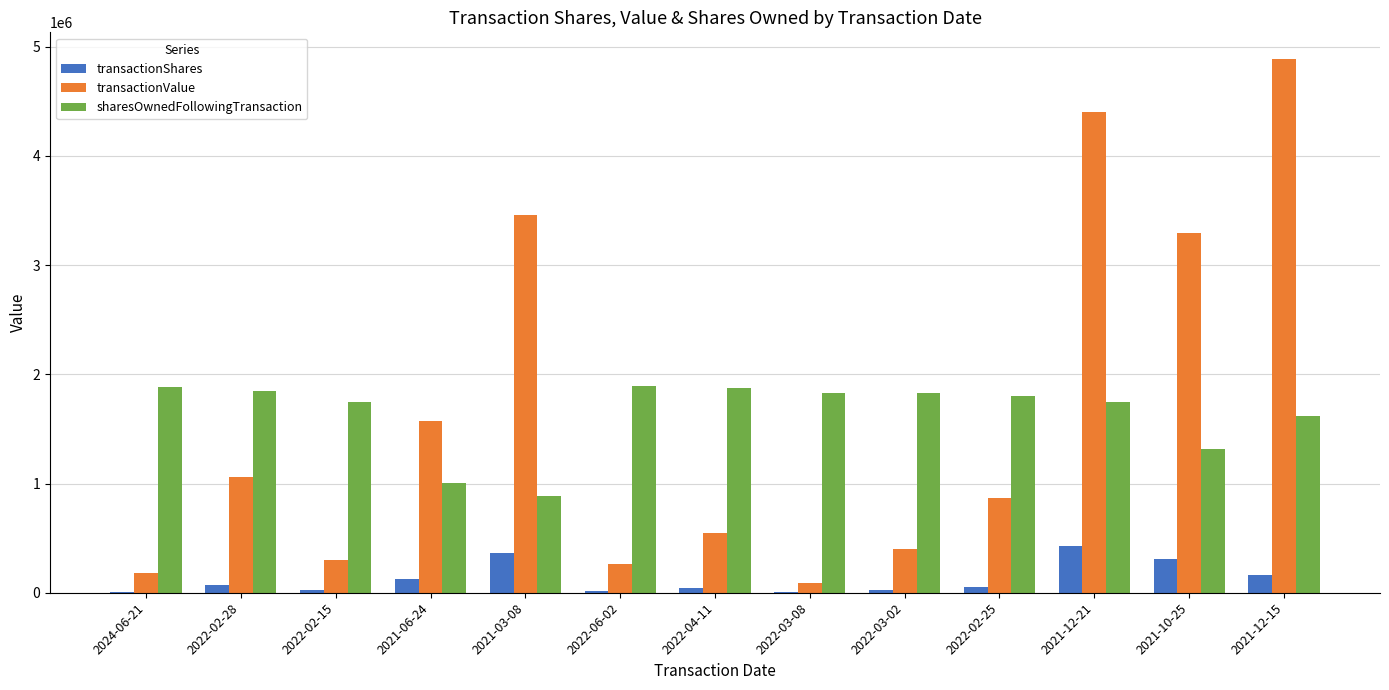

Is it true that sharesOwnedFollowingTransaction equals 1744942 at 2021-12-21?

True